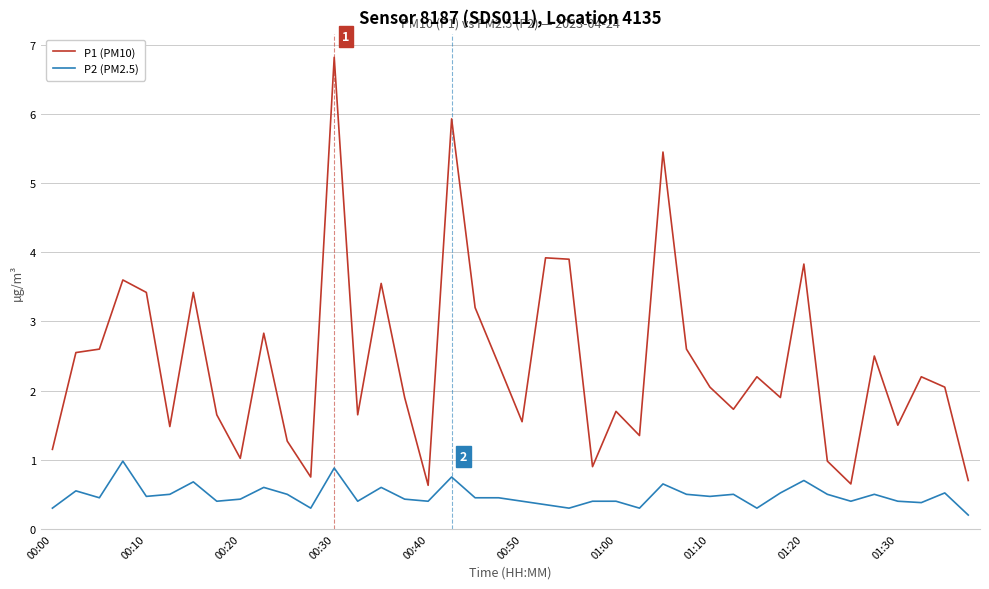

How many values in the P1 (PM10) series exceed 2?

21